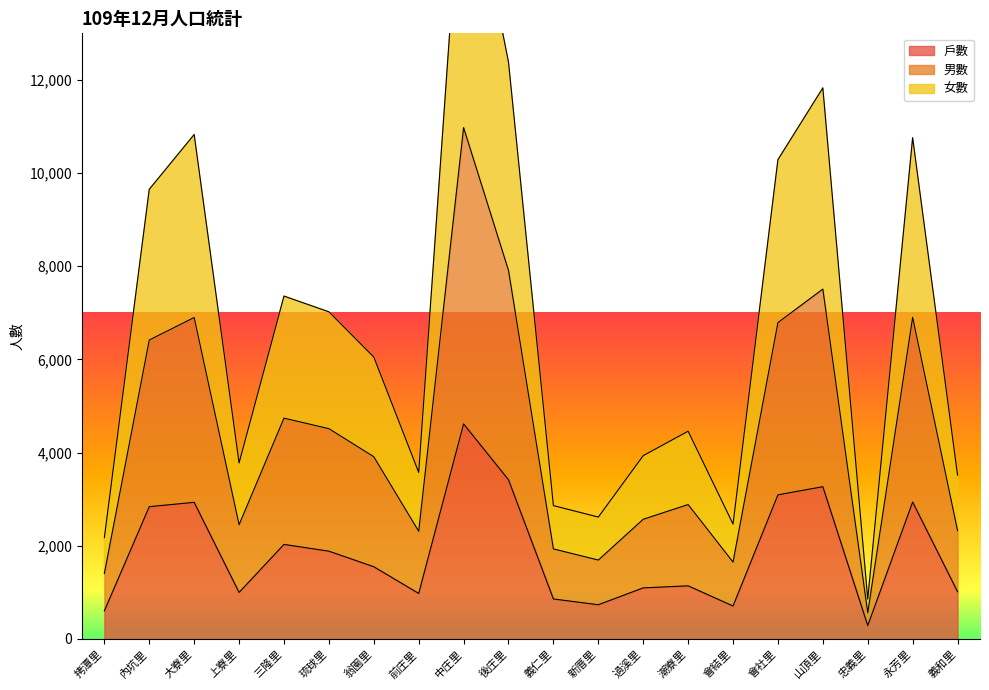

At how many categories does at least one series exceed 7515?

7